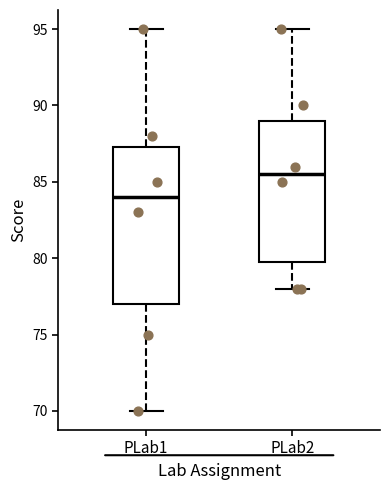

Reading left to right, read every box against the y-axis: the position of its median line, the range the box covers, and the ends of its whiskers. The values are not printed on the chart, so give them approximately, as read against the axis.

PLab1: median 84.0, box 77.0 to 87.5, whiskers 70.0 to 95.0
PLab2: median 85.5, box 80.0 to 89.0, whiskers 78.0 to 95.0